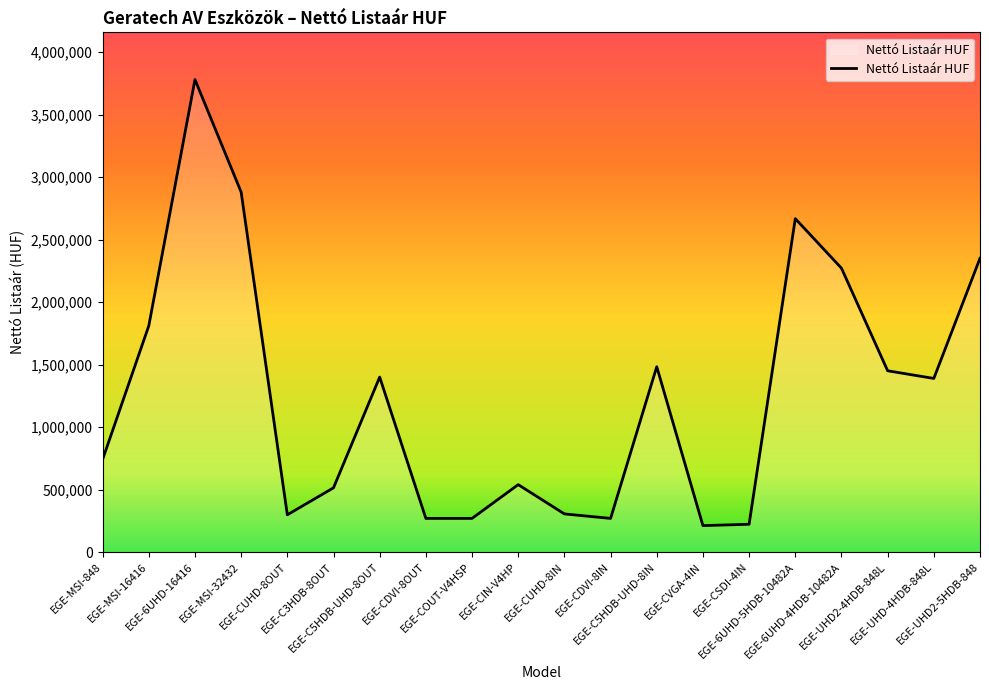

Which has a higher value, EGE-CDVI-8IN or EGE-UHD2-5HDB-848?

EGE-UHD2-5HDB-848